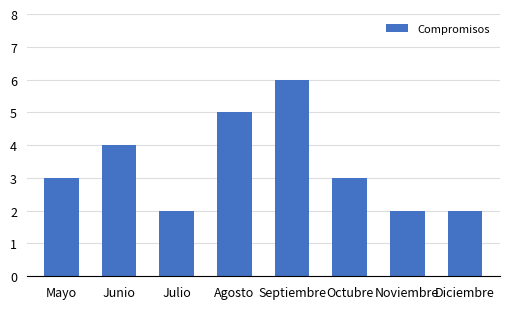

What is the difference between the second highest and minimum values?

3